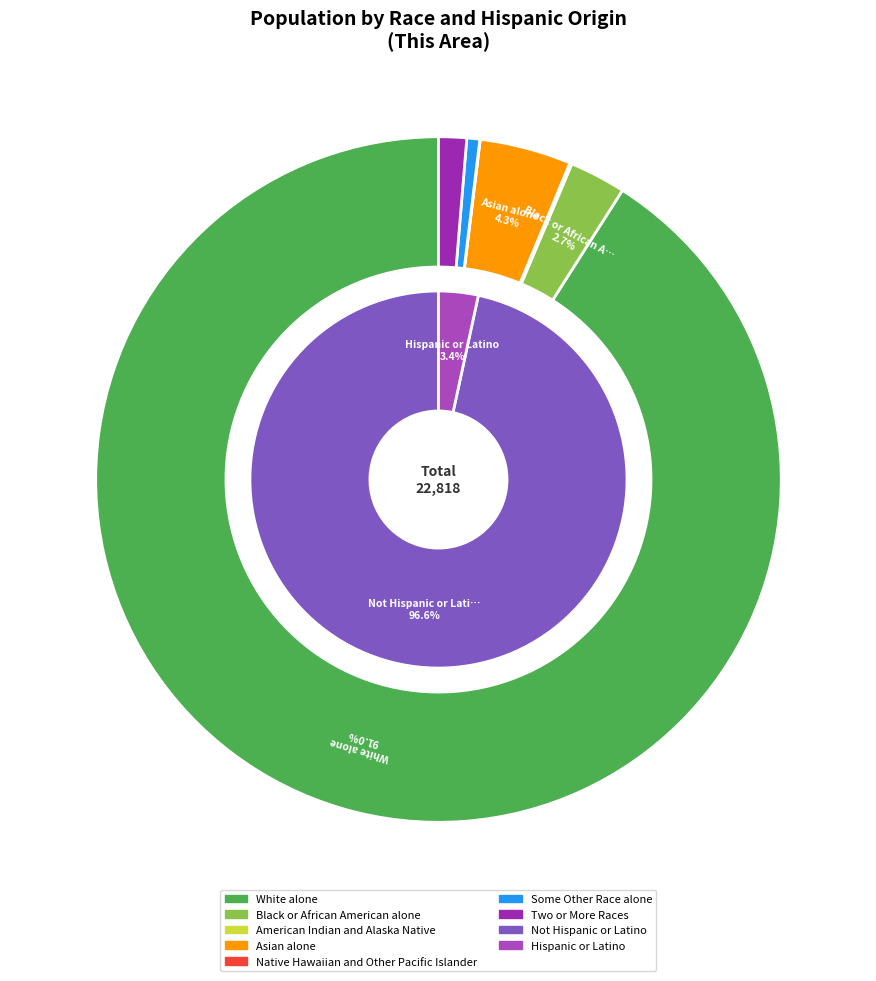

What is the largest slice in the pie chart?

White alone